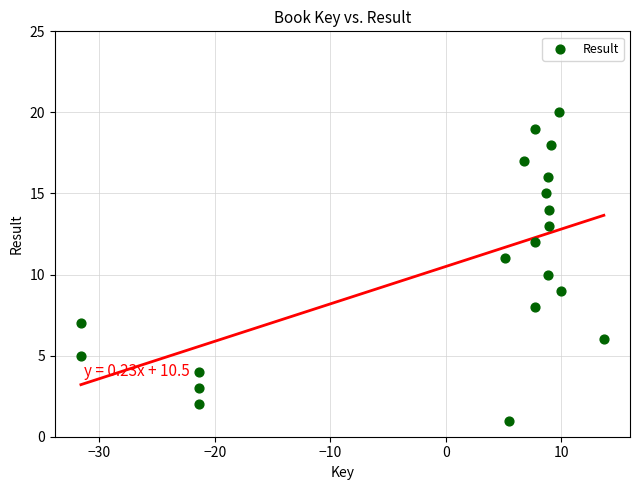

What is the range of Y values (max minus min)?

19